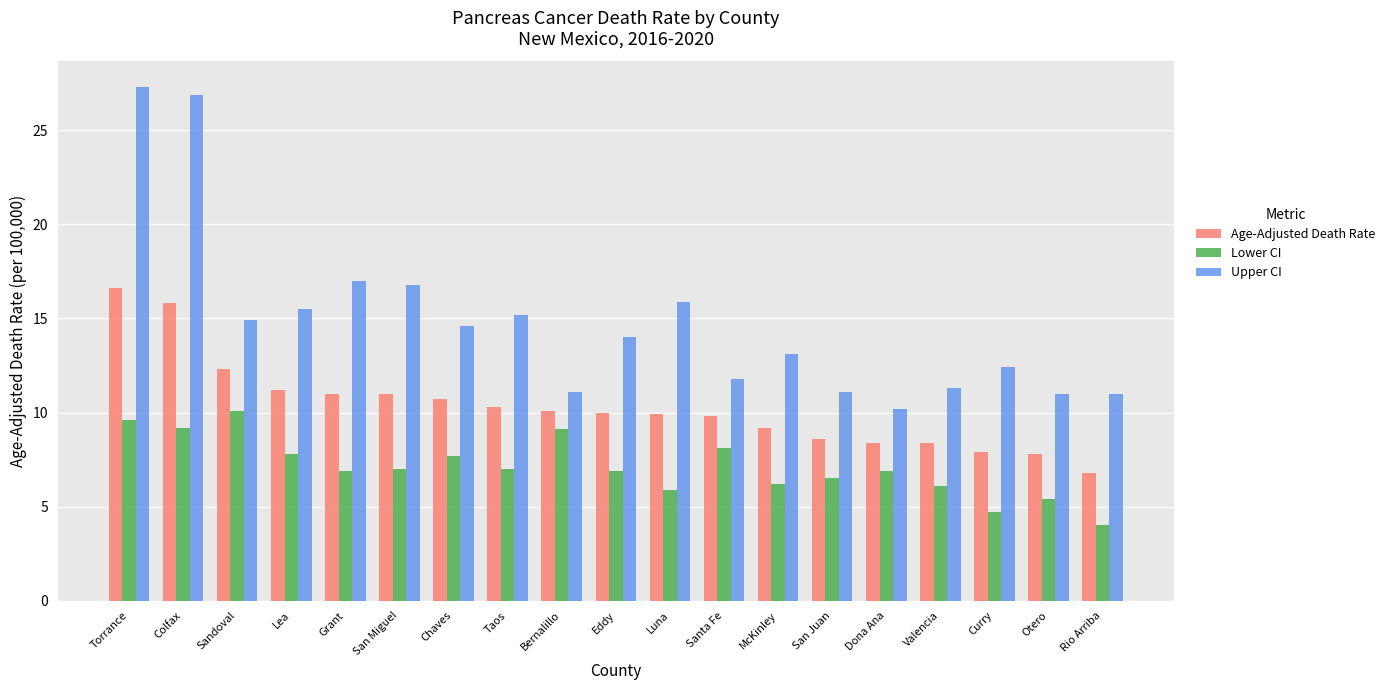

List the series in order of their overall mean, highest first.

Upper CI, Age-Adjusted Death Rate, Lower CI